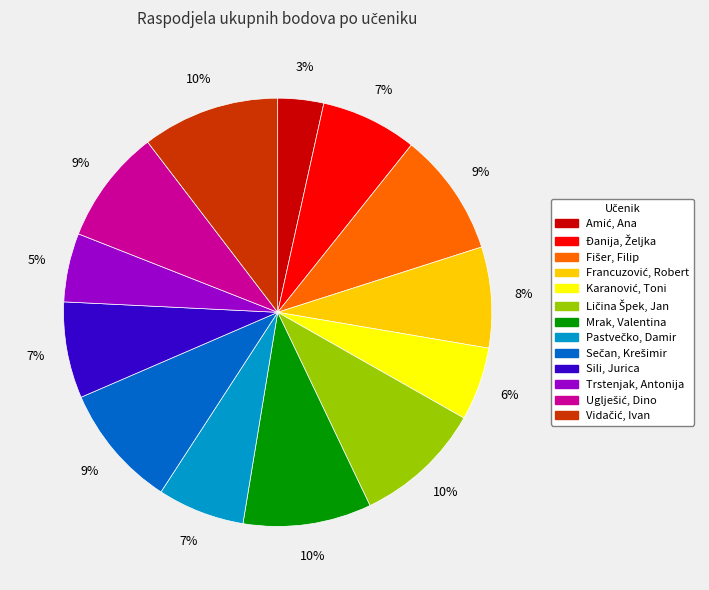

To the nearest percent, what is the average slice percentage?

8%